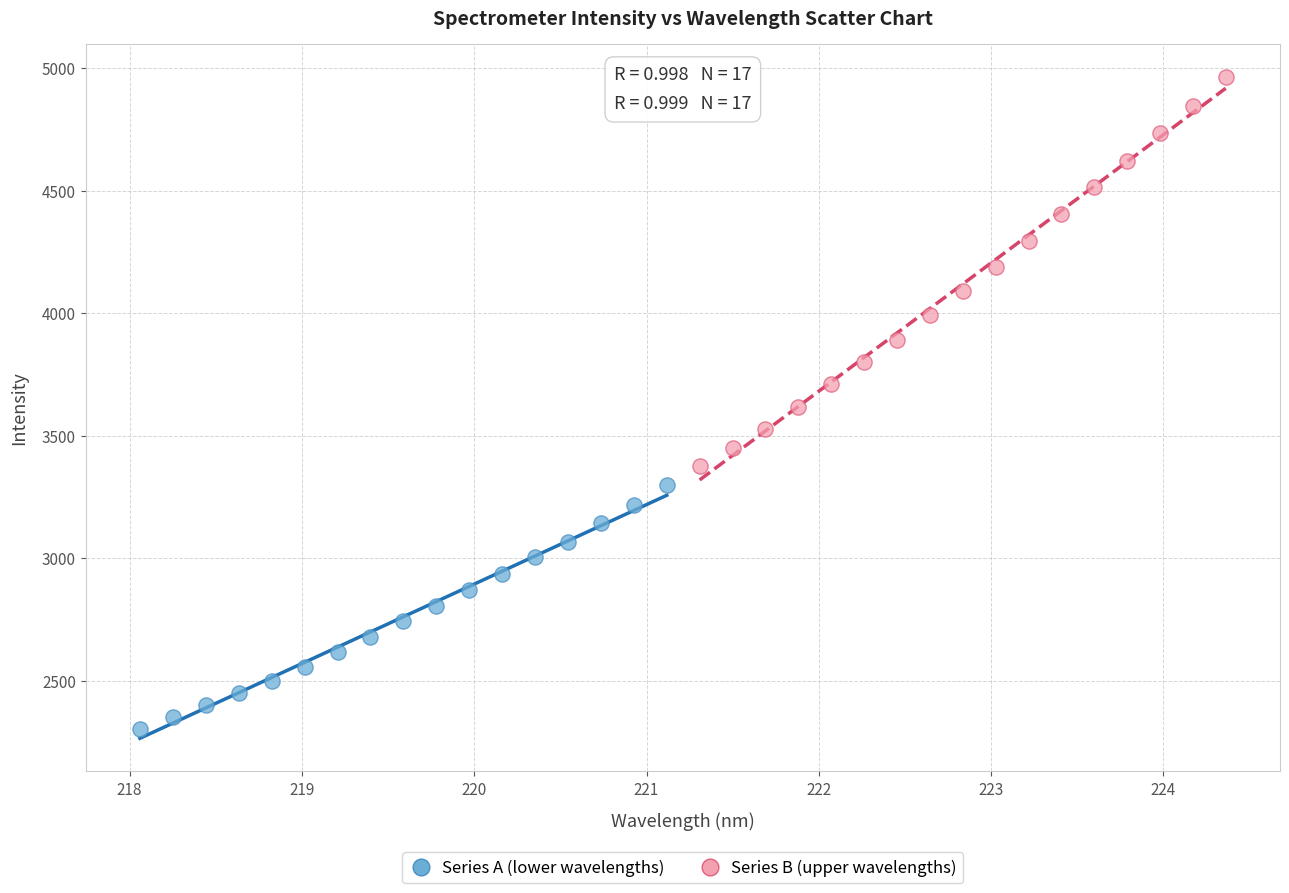

What are all the series names shown in the legend?

Series A (lower wavelengths), Series B (upper wavelengths)